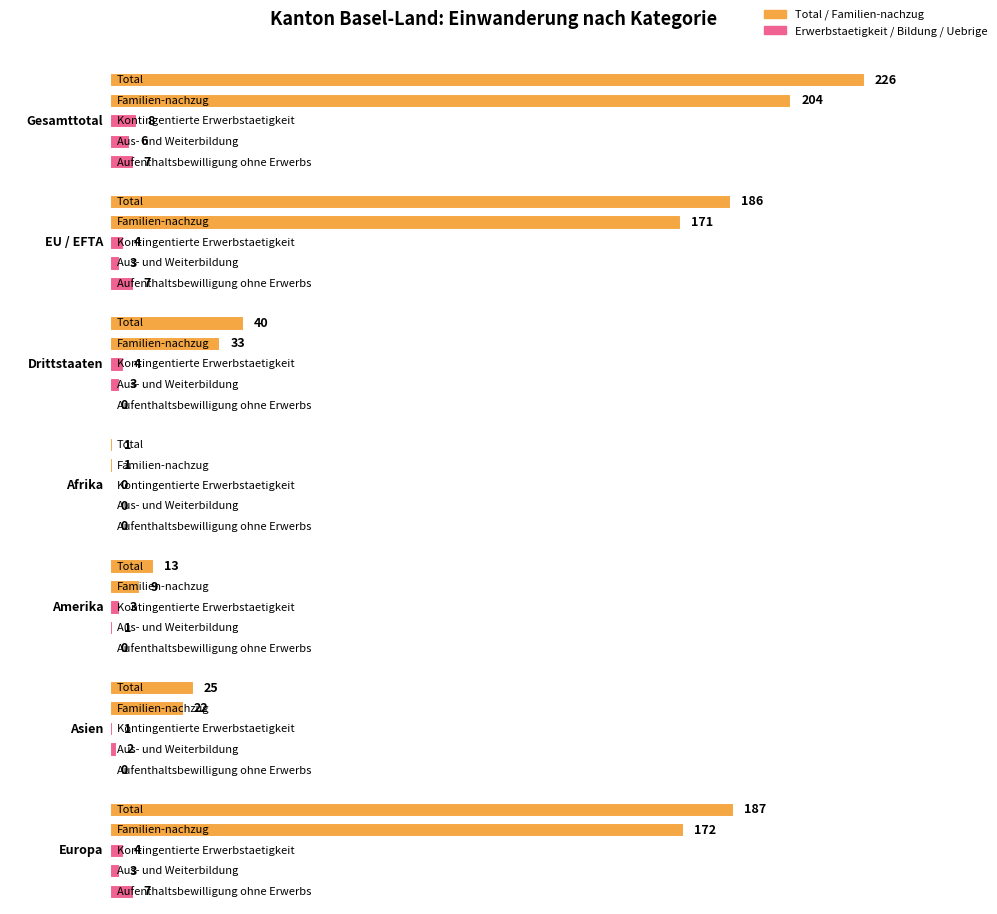

What is the difference between the second highest and second lowest values in the Aufenthaltsbewilligung ohne Erwerbs series?

7